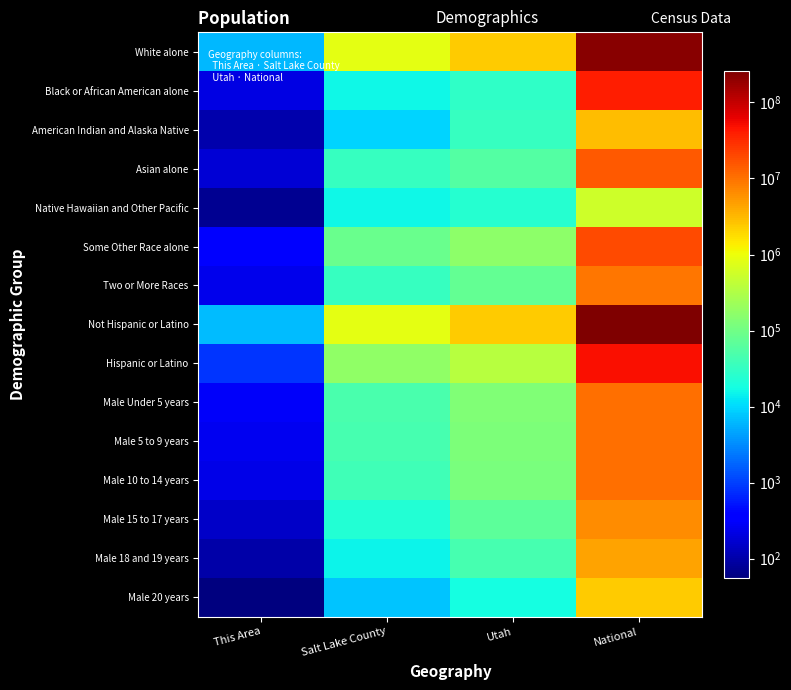

Rank the series by their maximum value, from highest to lowest.

Not Hispanic or Latino, White alone, Hispanic or Latino, Black or African American alone, Some Other Race alone, Asian alone, Male 10 to 14 years, Male 5 to 9 years, Male Under 5 years, Two or More Races, Male 15 to 17 years, Male 18 and 19 years, American Indian and Alaska Native, Male 20 years, Native Hawaiian and Other Pacific